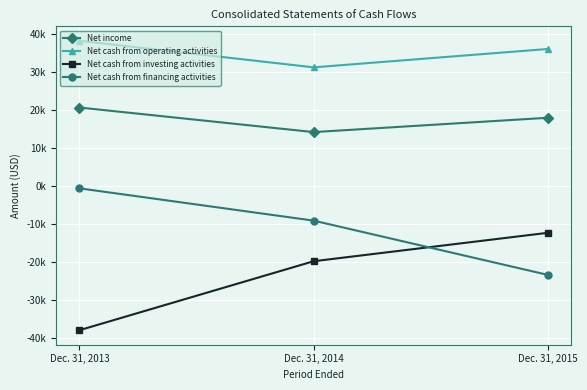

Reading left to right, what are all the values shown in this chart?

Net income: Dec. 31, 2013=20659	Dec. 31, 2014=14185	Dec. 31, 2015=17961
Net cash from operating activities: Dec. 31, 2013=38241	Dec. 31, 2014=31245	Dec. 31, 2015=36088
Net cash from investing activities: Dec. 31, 2013=-38025	Dec. 31, 2014=-19845	Dec. 31, 2015=-12352
Net cash from financing activities: Dec. 31, 2013=-635	Dec. 31, 2014=-9147	Dec. 31, 2015=-23449